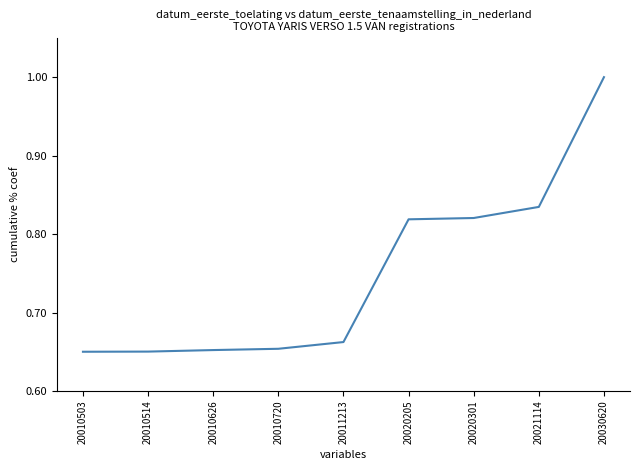

Is it true that the value at 20010626 is 0.3?

False